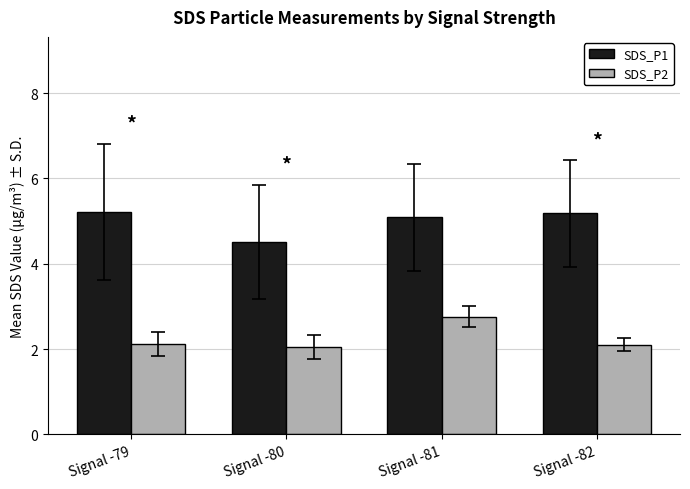

Which series has the largest total across all categories?

SDS_P1